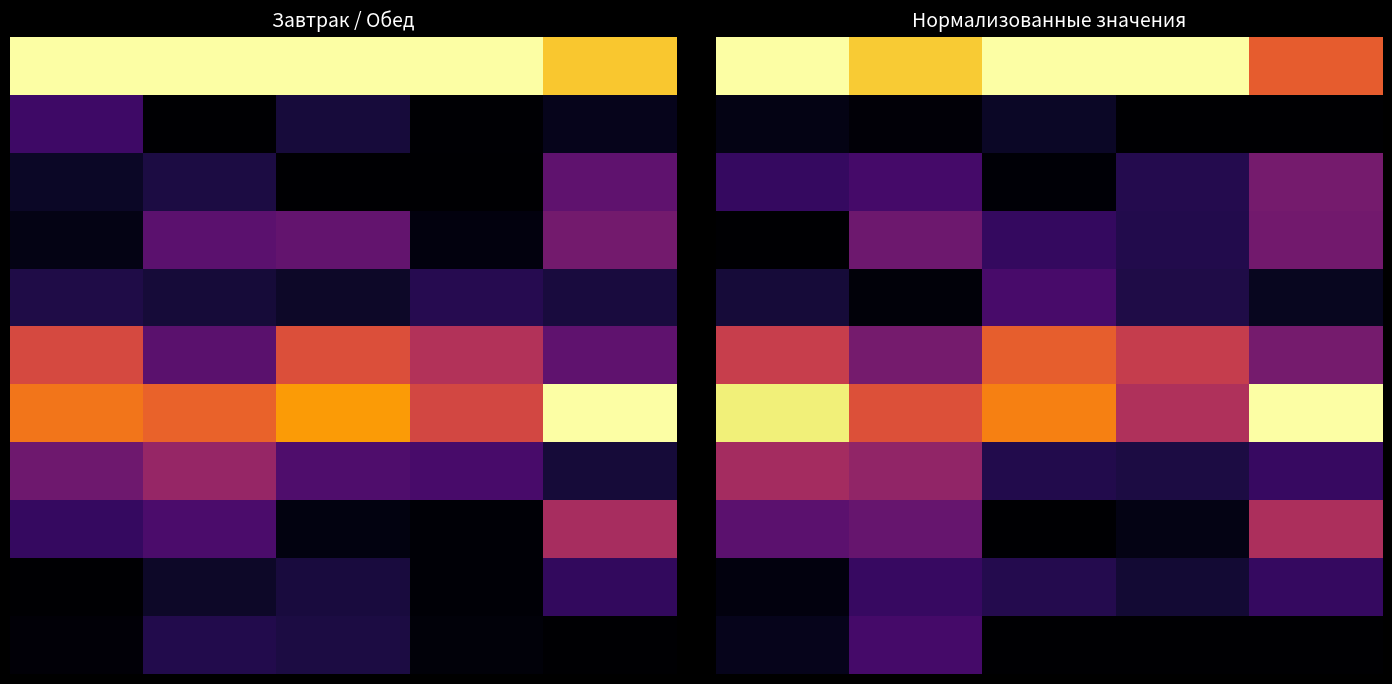

What is the total value across all series at 1?

3.4